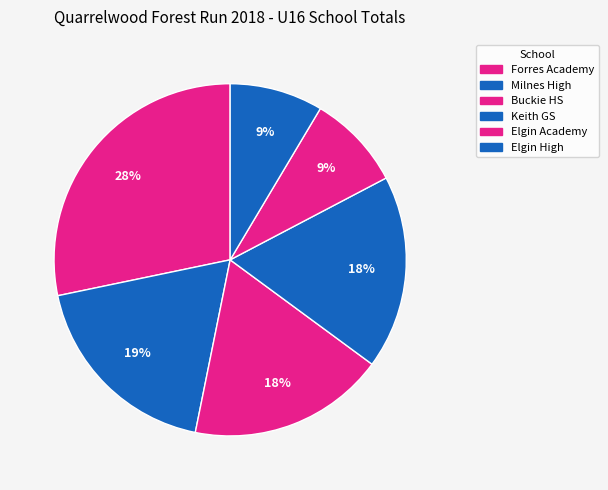

Is it true that Buckie HS is 27% of the pie?

False